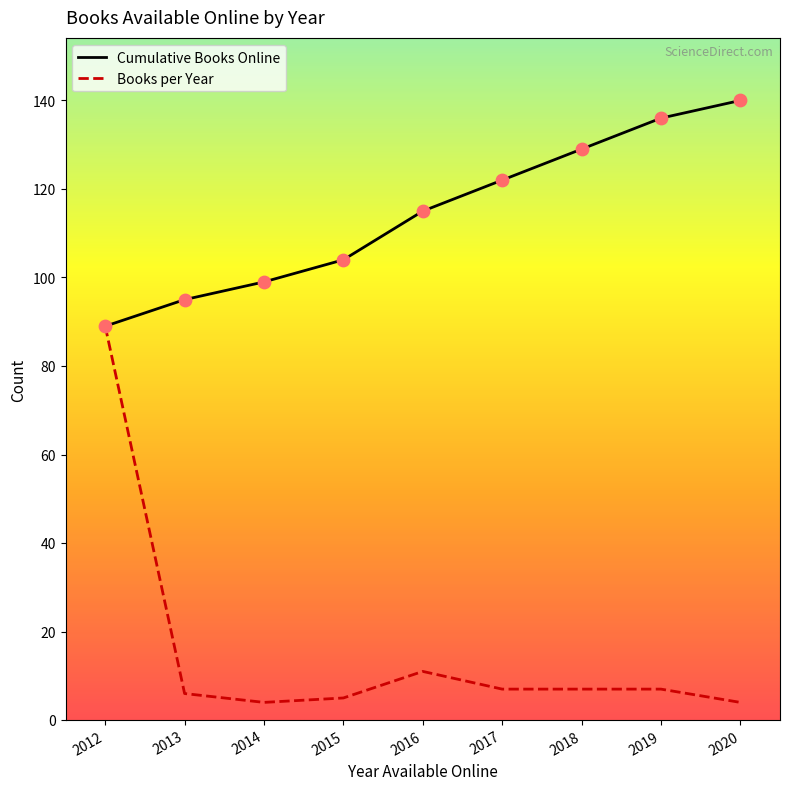

What are all the series names shown in the legend?

Cumulative Books Online, Books per Year